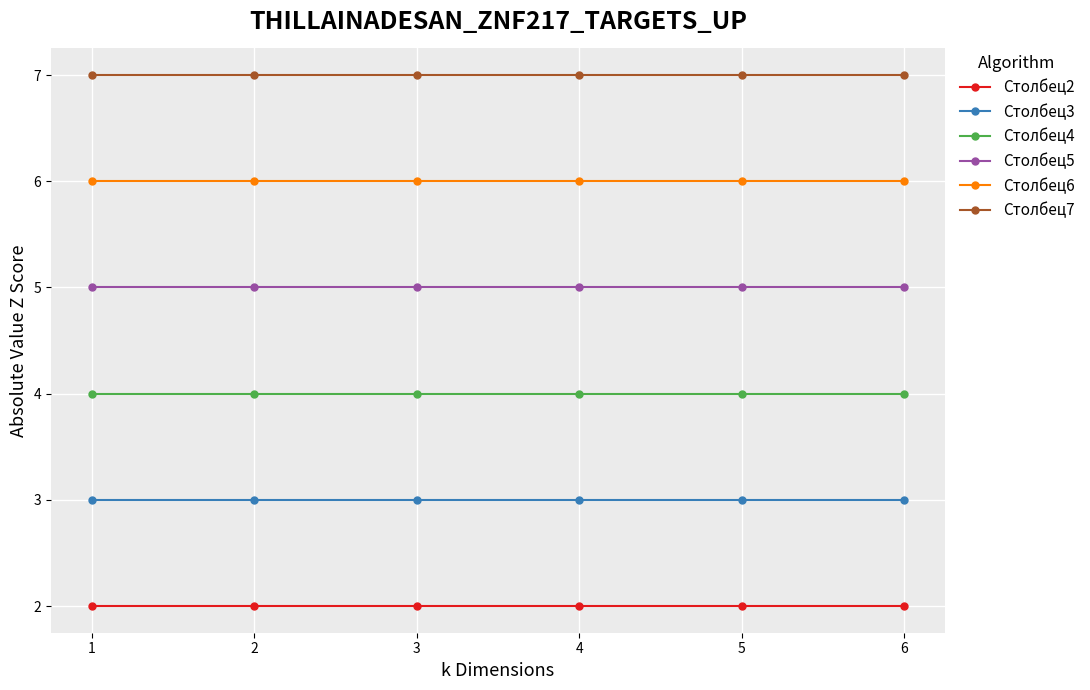

True or false: Столбец5 and Столбец6 cross at least once.

False